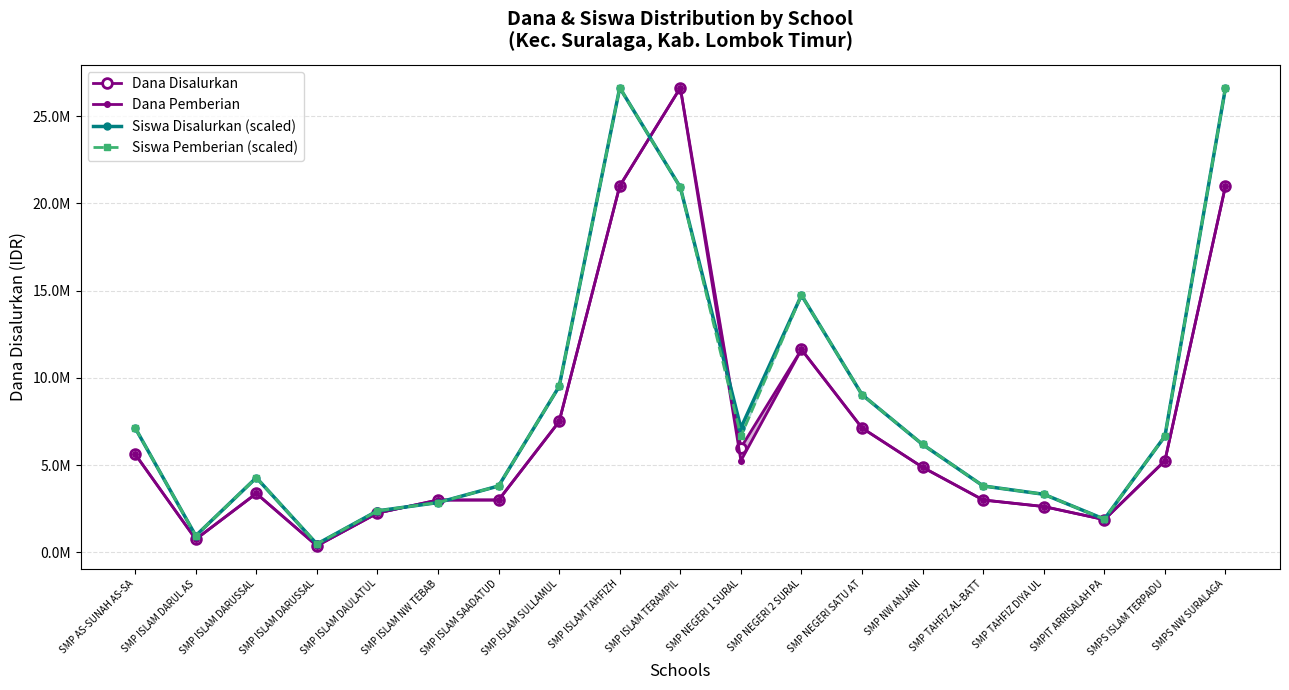

What is the difference between the maximum and minimum values in the Siswa Disalurkan (scaled) series?

26149553.6